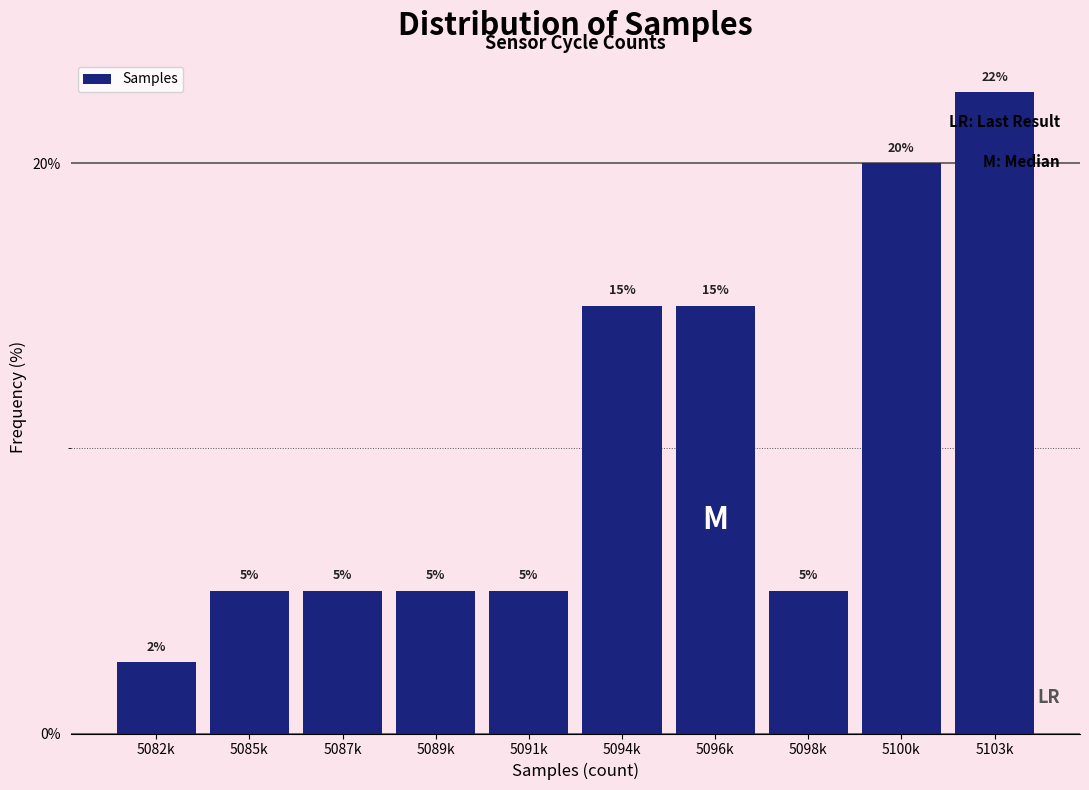

What is the approximate value at 5089k?

5.0